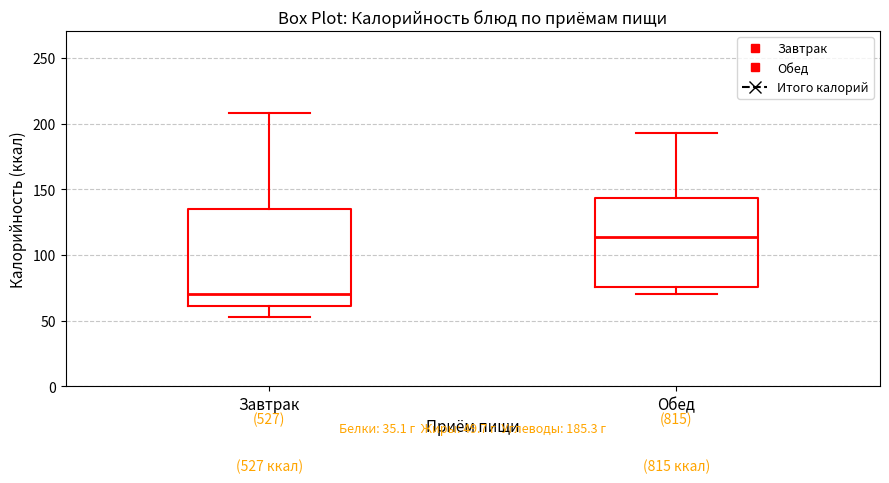

Which box has the highest median line?

Обед